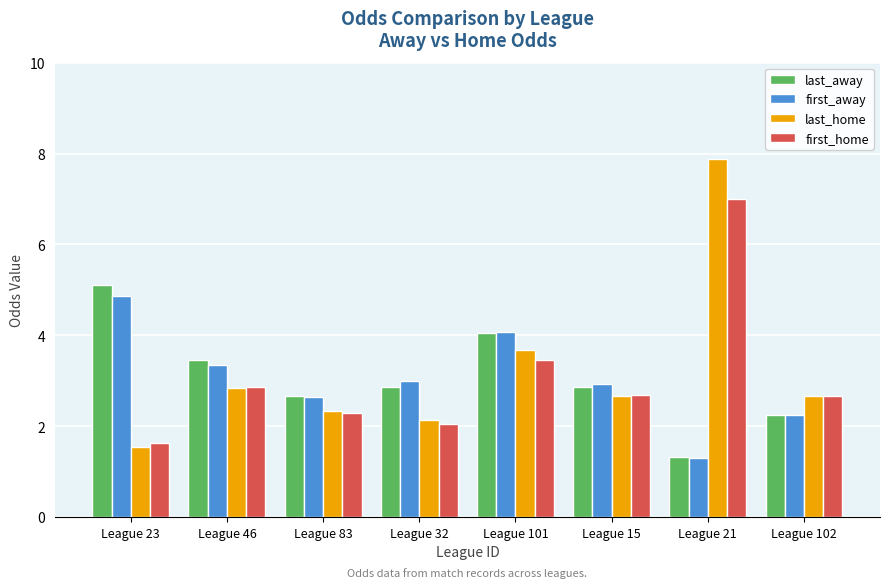

What is the spread (max minus min) of values at League 46?

0.6